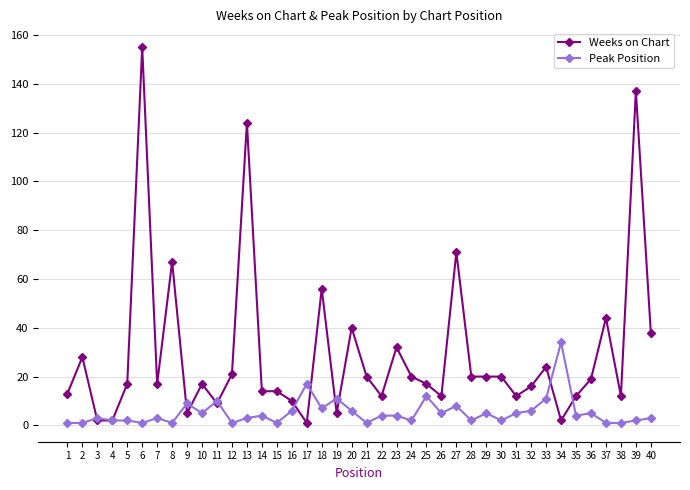

The Peak Position series shows 9 at 9. True or false?

True